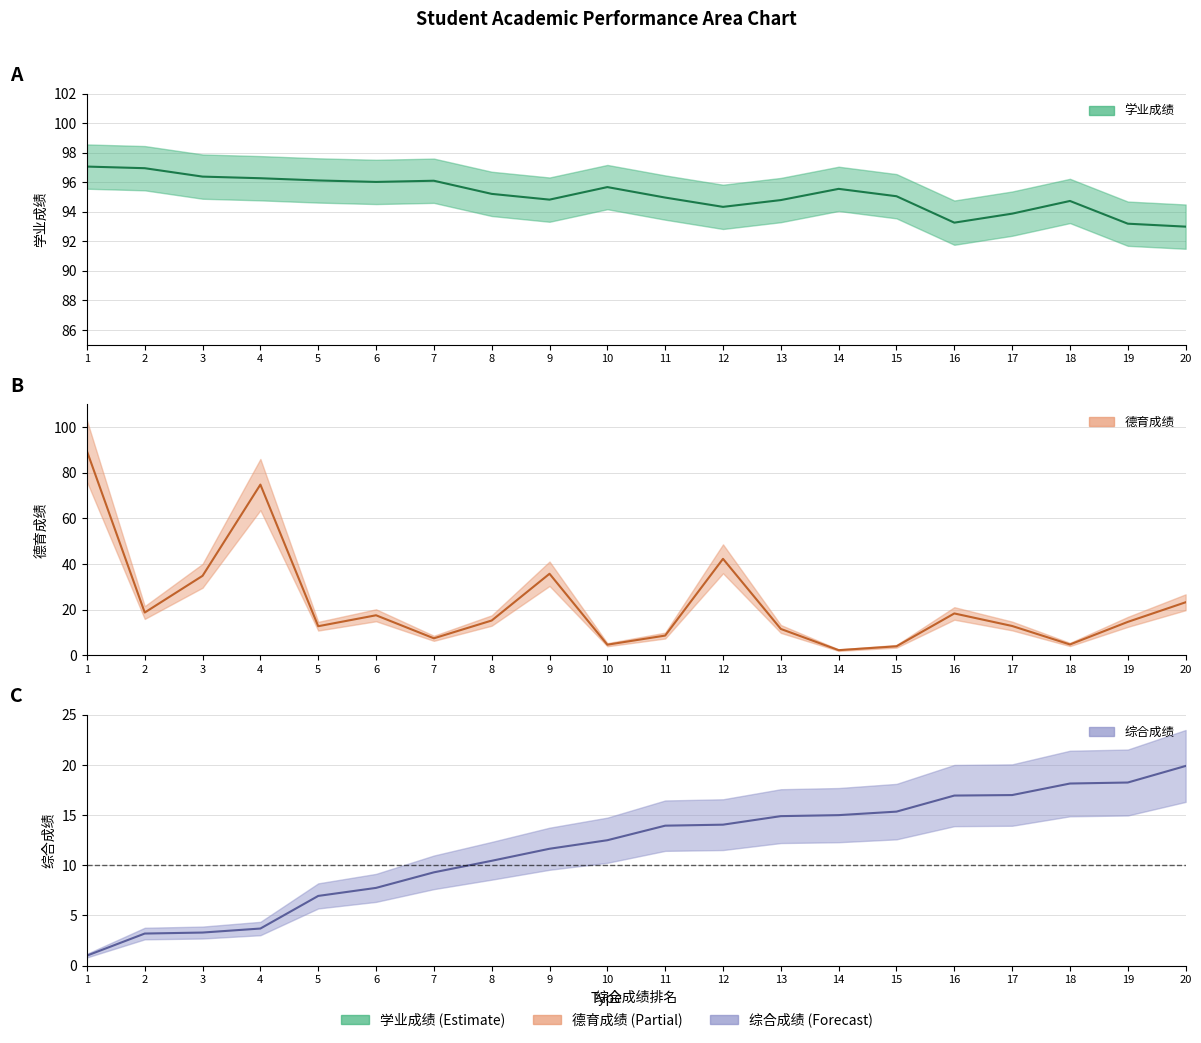

The 德育成绩 series shows 18.3 at 16. True or false?

True